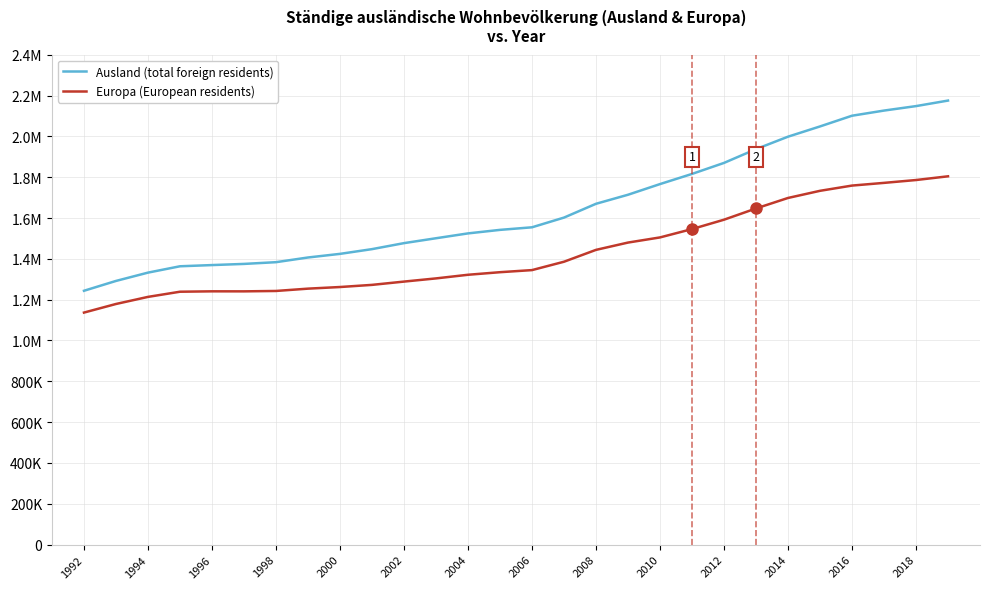

Does the chart have visible grid lines?

Yes